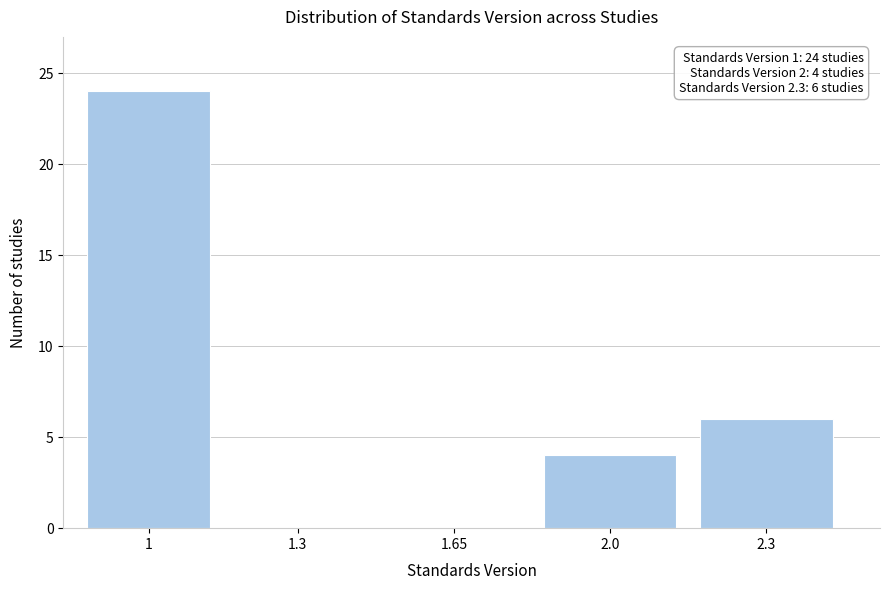

Reading left to right, transcribe all the data shown in this chart.

1=24	1.3=0	1.65=0	2.0=4	2.3=6